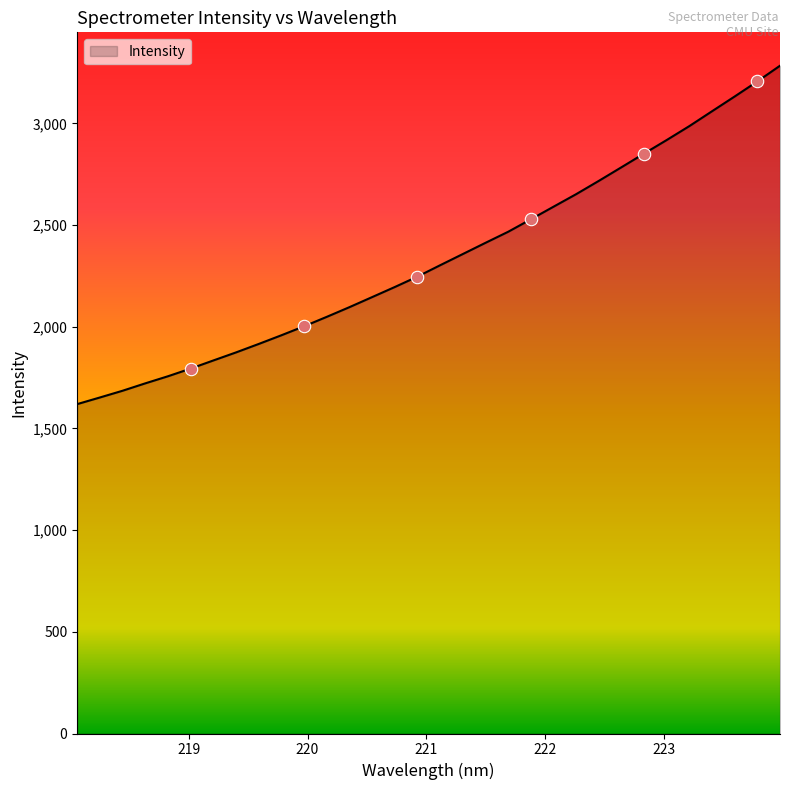

What is the greatest value displayed?

3284.1